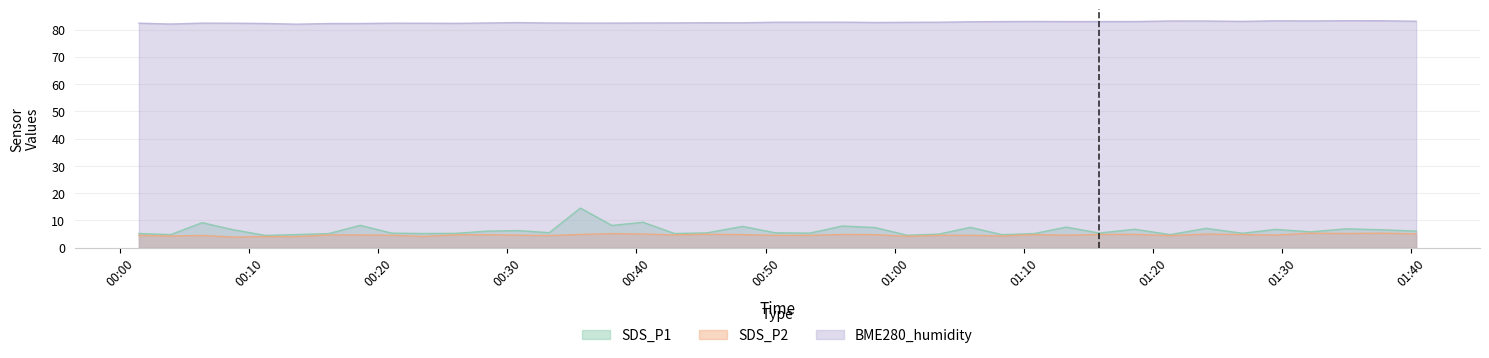

What is the greatest value displayed?

83.2